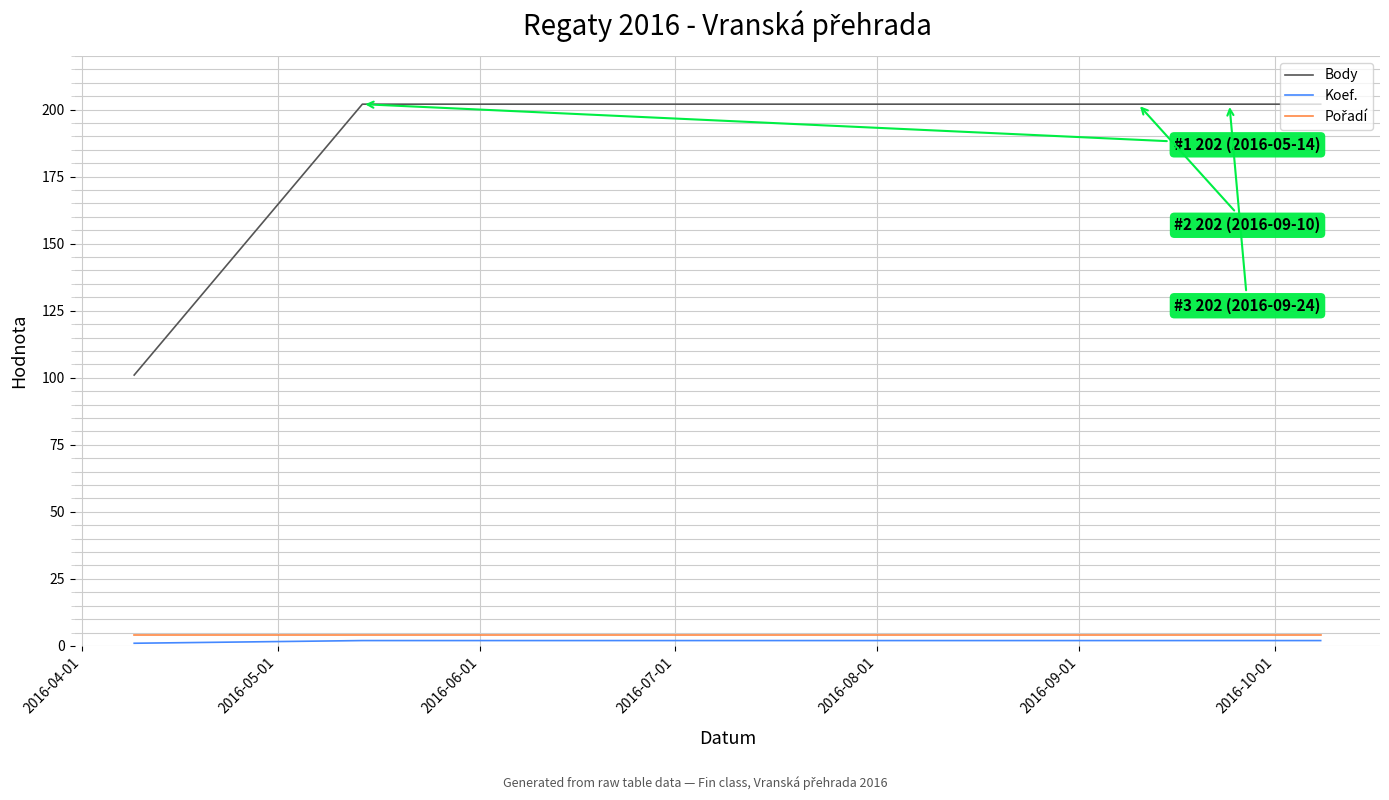

What is the difference between the maximum and minimum values in the Body series?

101